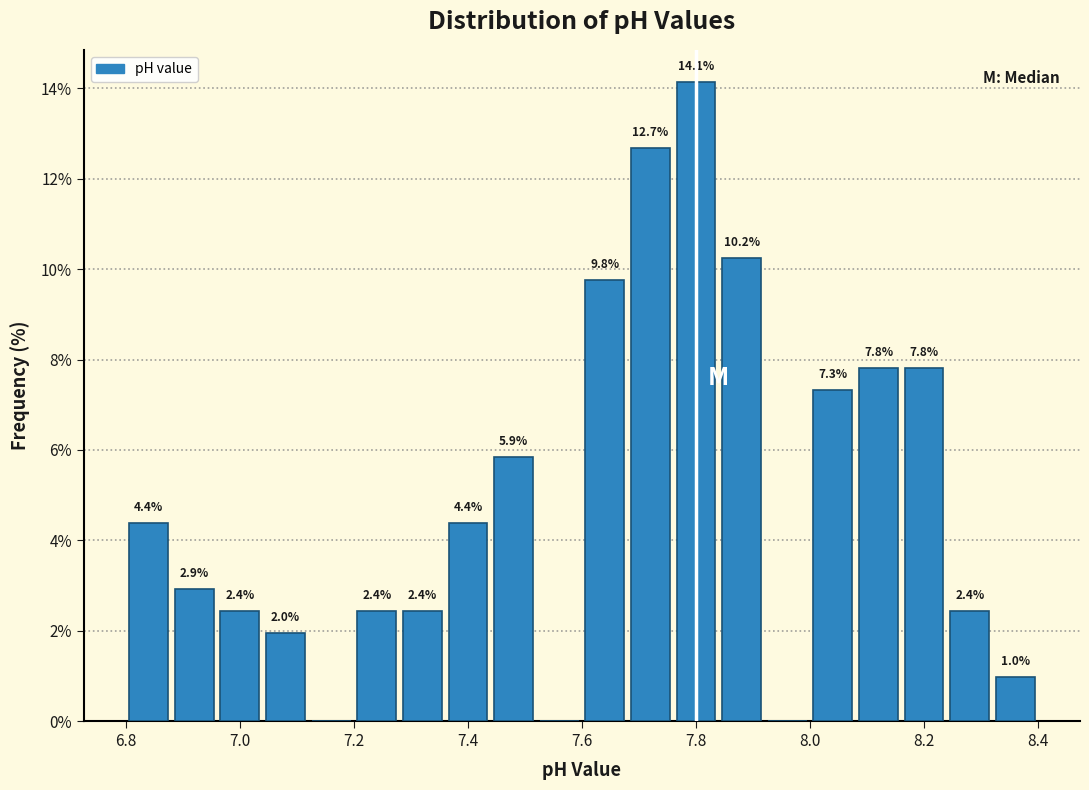

Which range on the x-axis has the tallest bar?

7.76 to 7.84